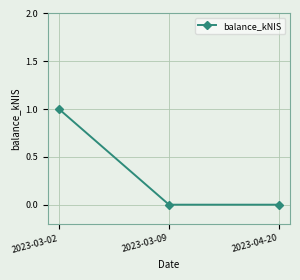

What is the change in value from 2023-03-02 to 2023-03-09?

-1